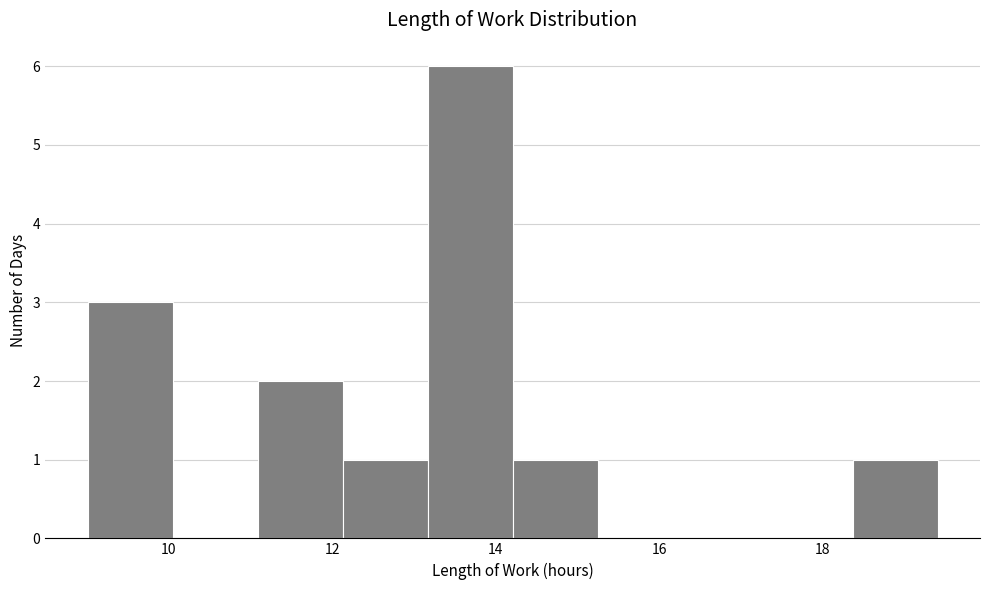

Reading left to right, list every bar in this chart as the range it spans on the x-axis followed by its height. Neither the bar edges nor the heights are printed on the chart, so give them approximately, as read against the axes.

9.0 to 10.0: 3
10.0 to 11.0: 0
11.0 to 12.2: 2
12.2 to 13.2: 1
13.2 to 14.2: 6
14.2 to 15.2: 1
15.2 to 16.2: 0
16.2 to 17.4: 0
17.4 to 18.4: 0
18.4 to 19.4: 1